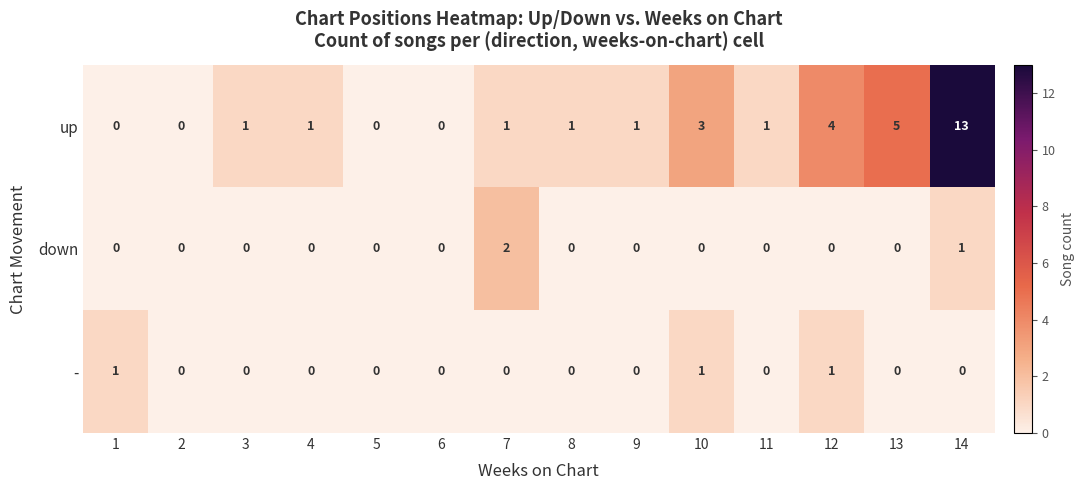

What is the total value across all series at 10?

4